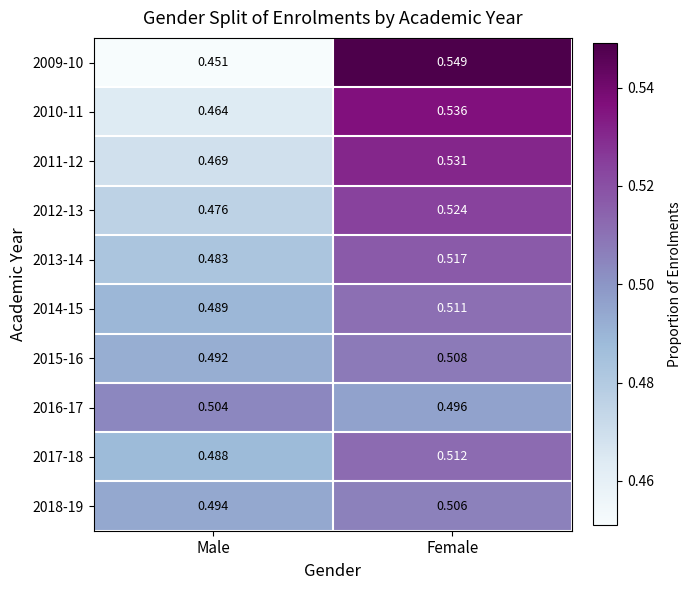

At which category is the sum across all series the highest?

Female